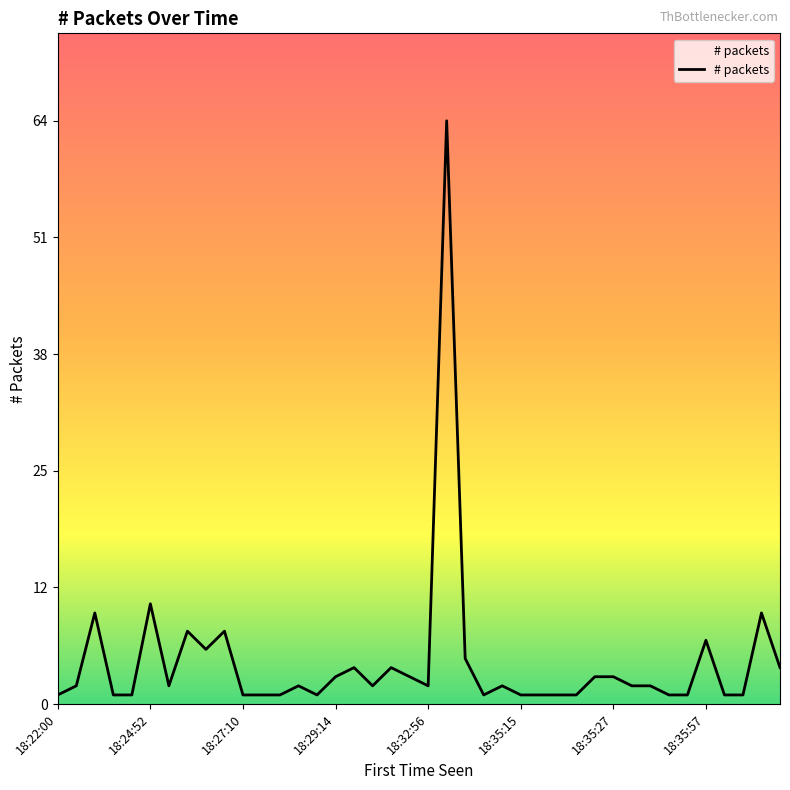

Is this an area chart (filled region under the line)?

Yes